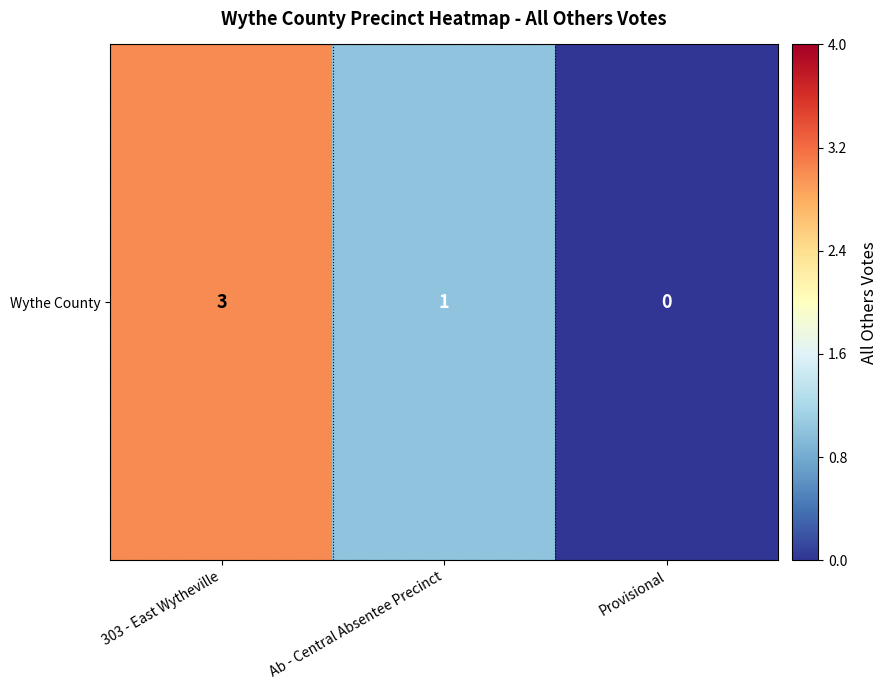

Is it true that the value at Provisional is 0?

True